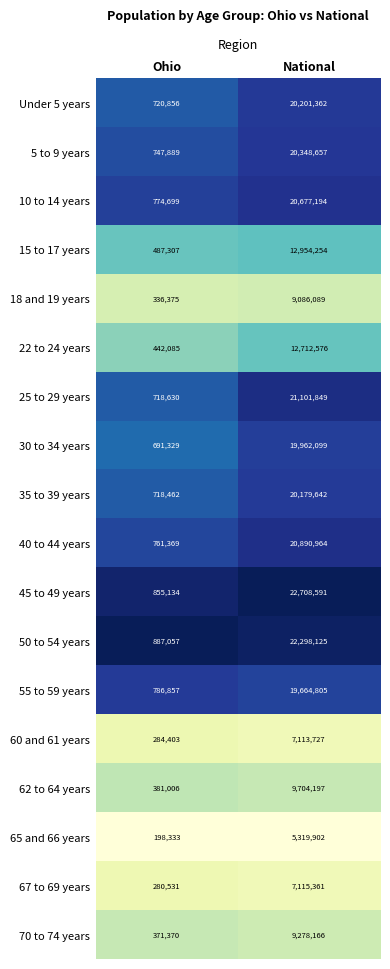

Which series has the largest total across all categories?

45 to 49 years